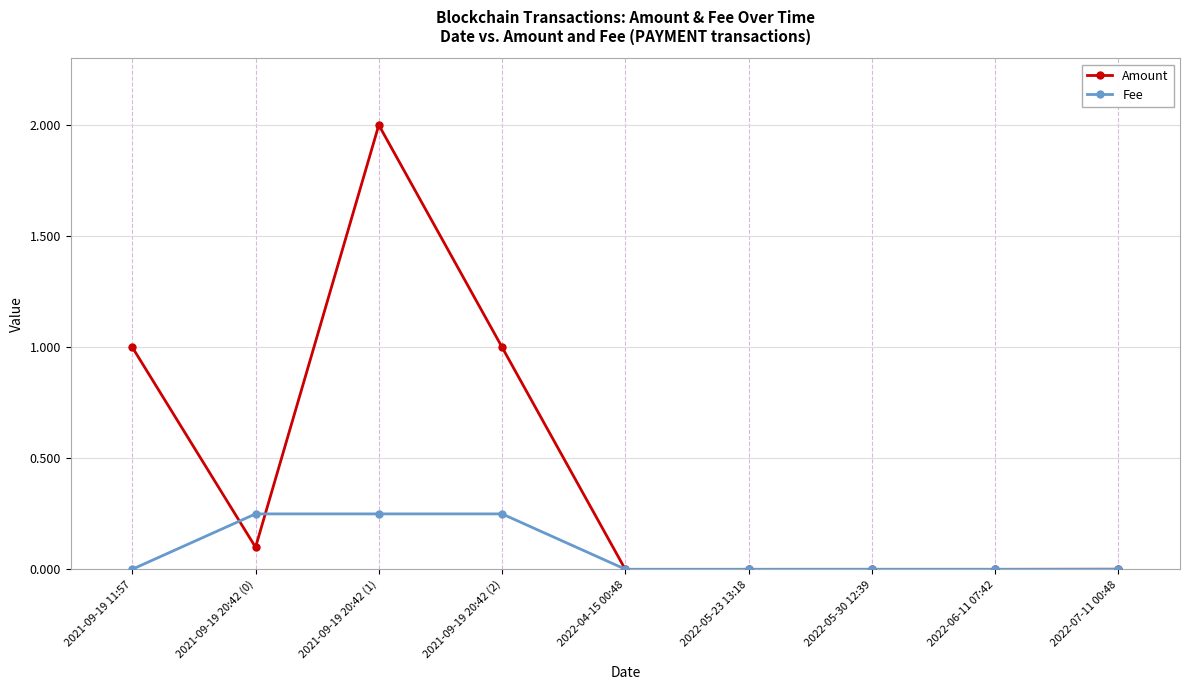

At which category does Amount reach its first local peak?

2021-09-19 20:42 (1)